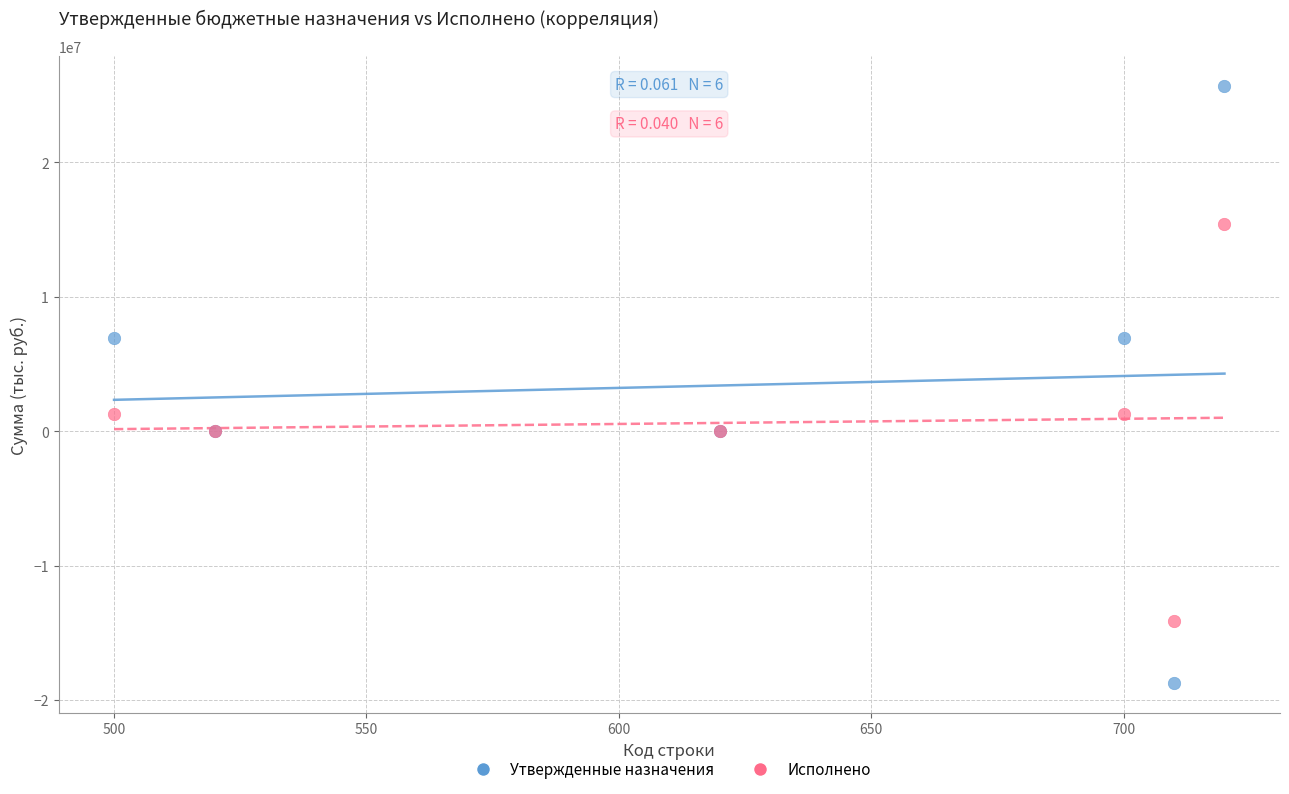

Which series reaches the minimum Y coordinate?

Утвержденные назначения